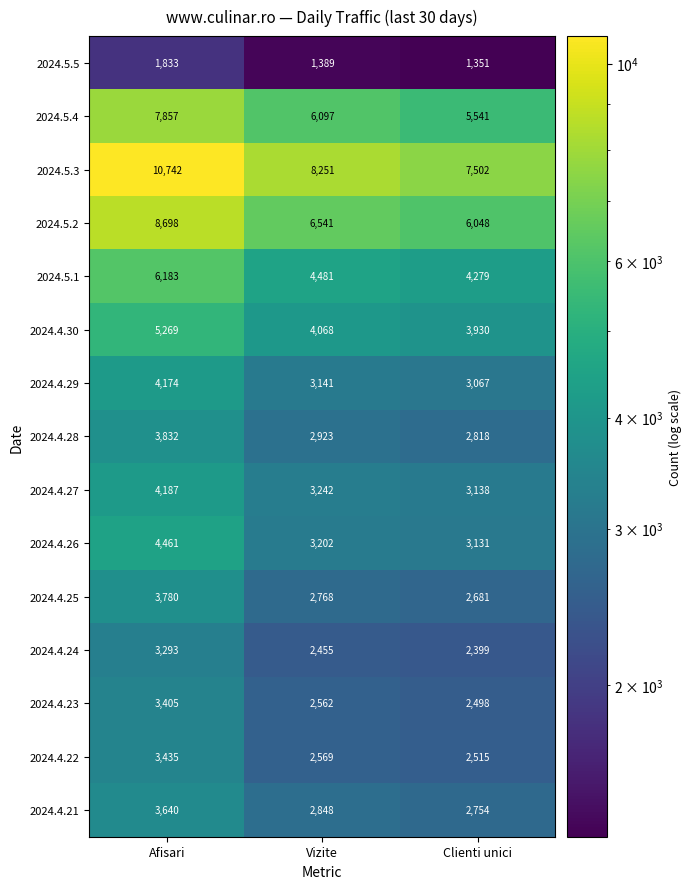

Between Afisari and Vizite, which series saw the biggest shift?

2024.5.3